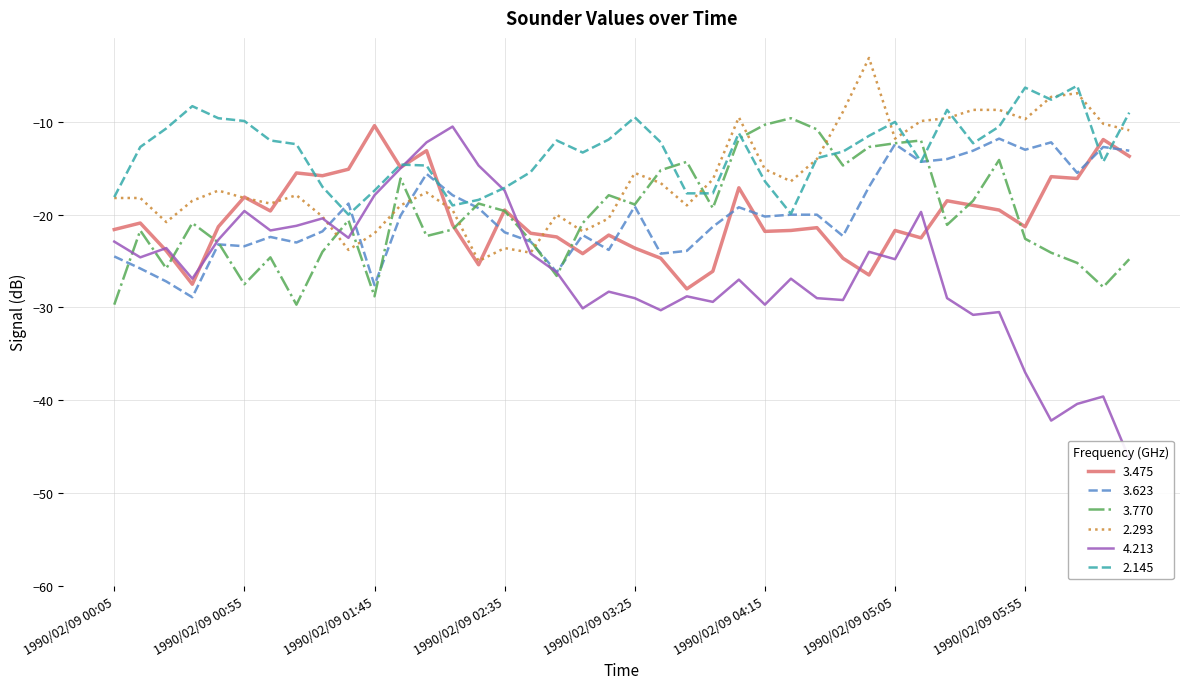

Between 1990/02/09 00:15 and 1990/02/09 04:35, which series saw the biggest shift?

3.770